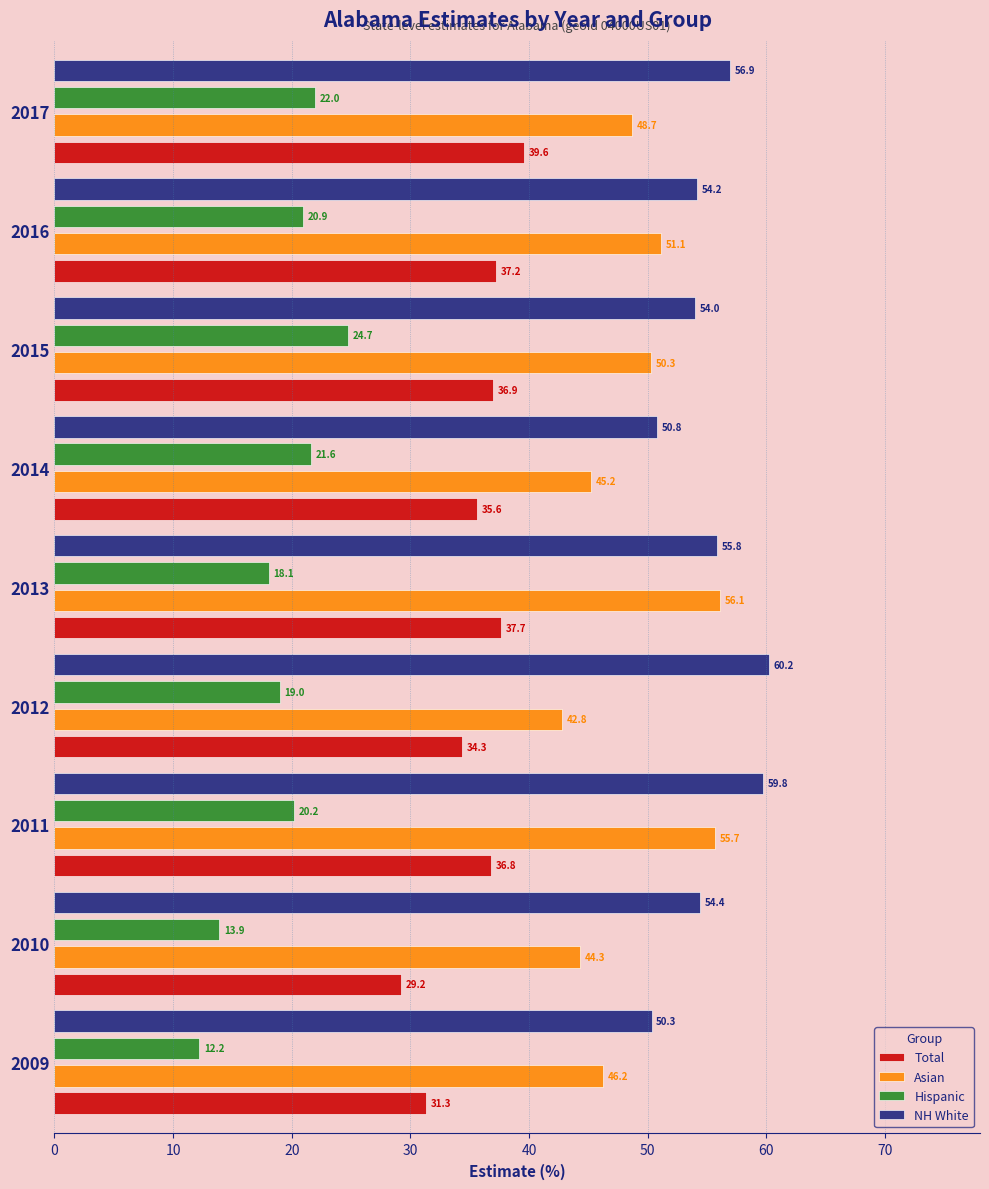

Where is NH White nearest to the value 55?

2010